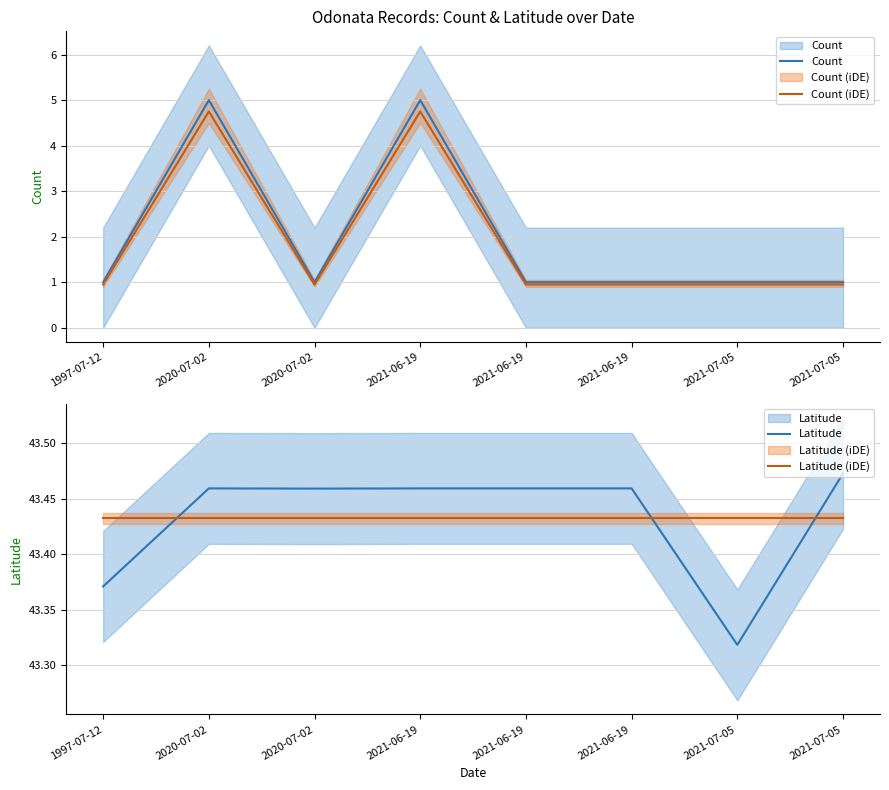

Does the chart have visible grid lines?

Yes